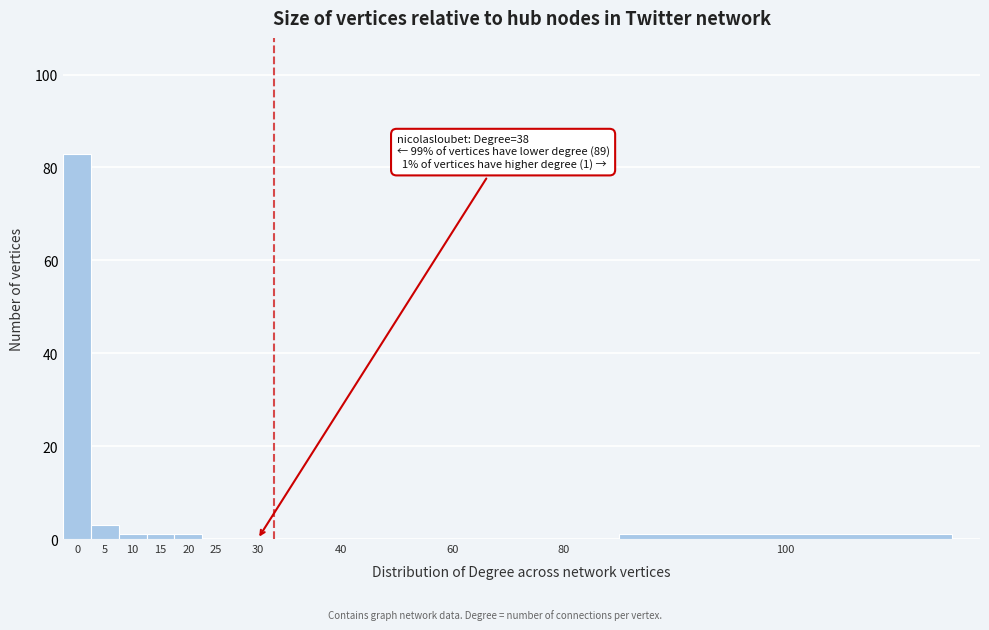

Reading right to left, extract all data points from this chart.

100=1	80=0	60=0	40=0	30=0	25=0	20=1	15=1	10=1	5=3	0=83